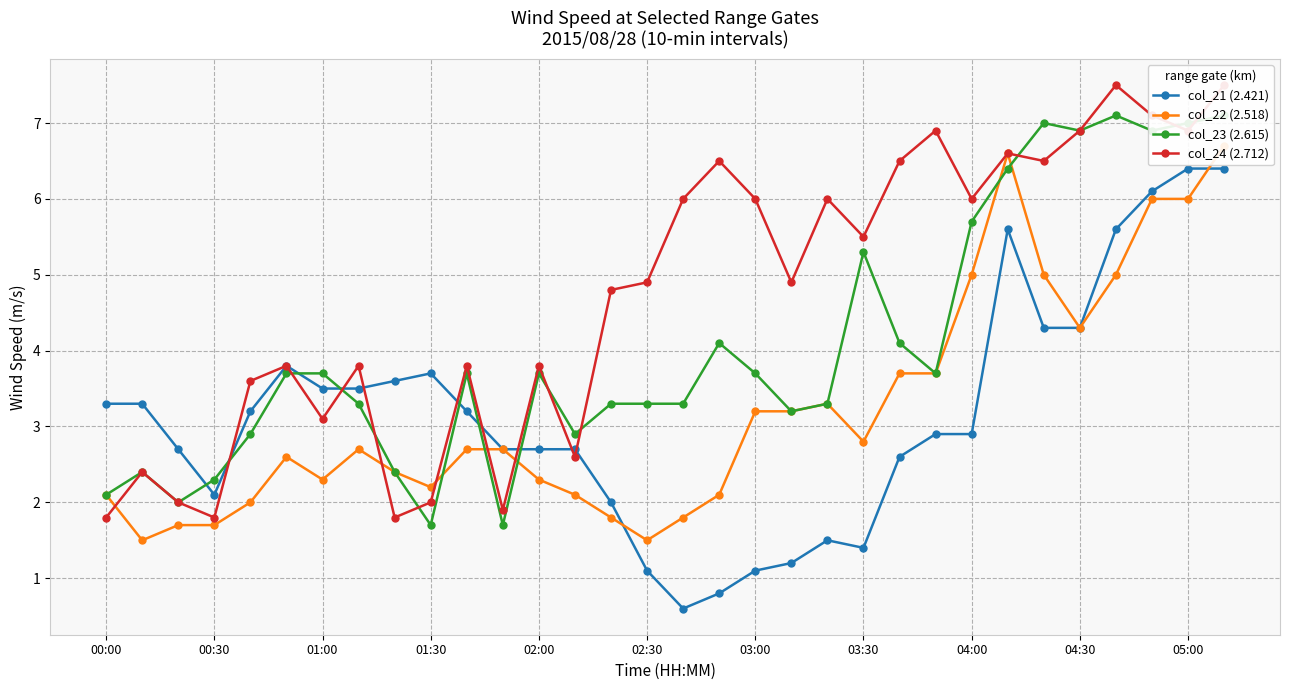

What is the lowest value of the col_21 (2.421) series?

0.6